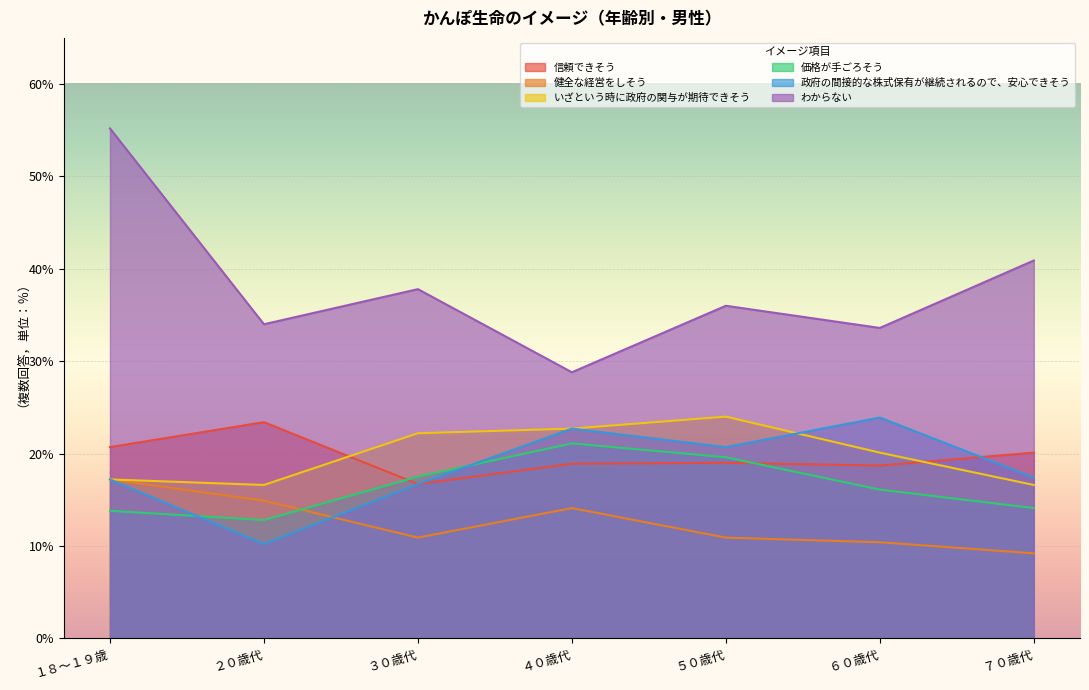

Which label corresponds to the smallest value in the chart?

７０歳代